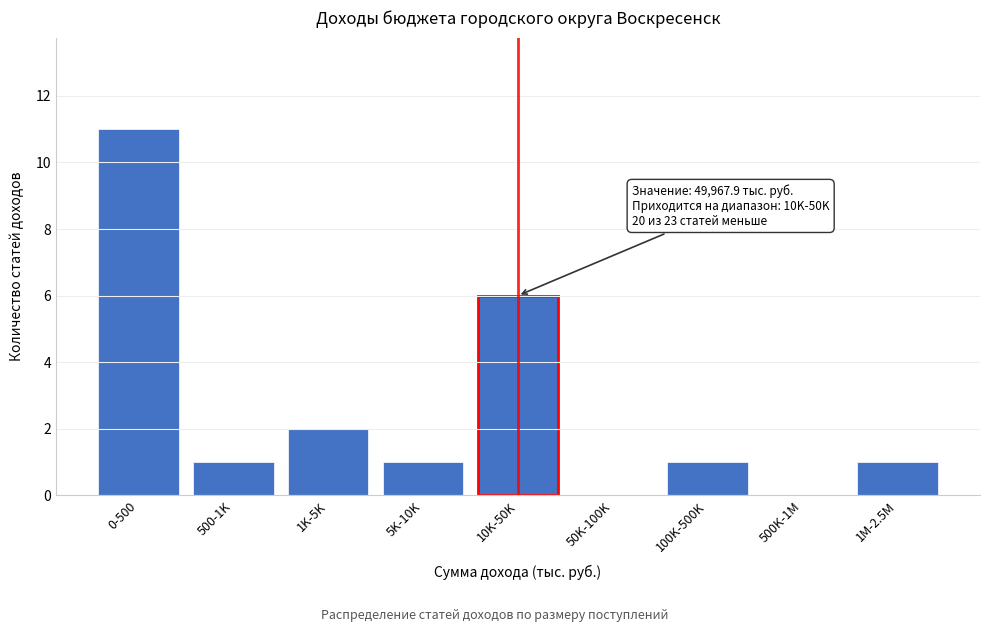

Reading left to right, list all the values displayed in this chart.

0-500=11	500-1K=1	1K-5K=2	5K-10K=1	10K-50K=6	50K-100K=0	100K-500K=1	500K-1M=0	1M-2.5M=1